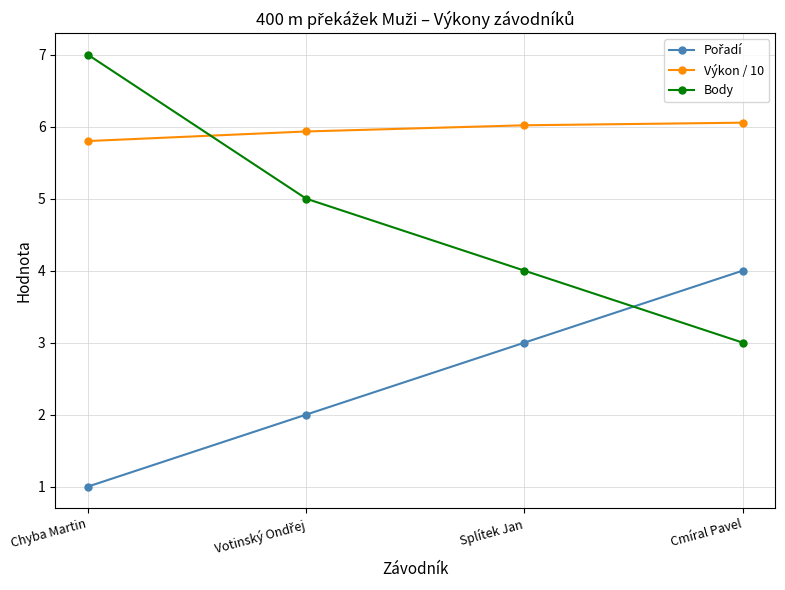

Which series has the largest range (max minus min)?

Body